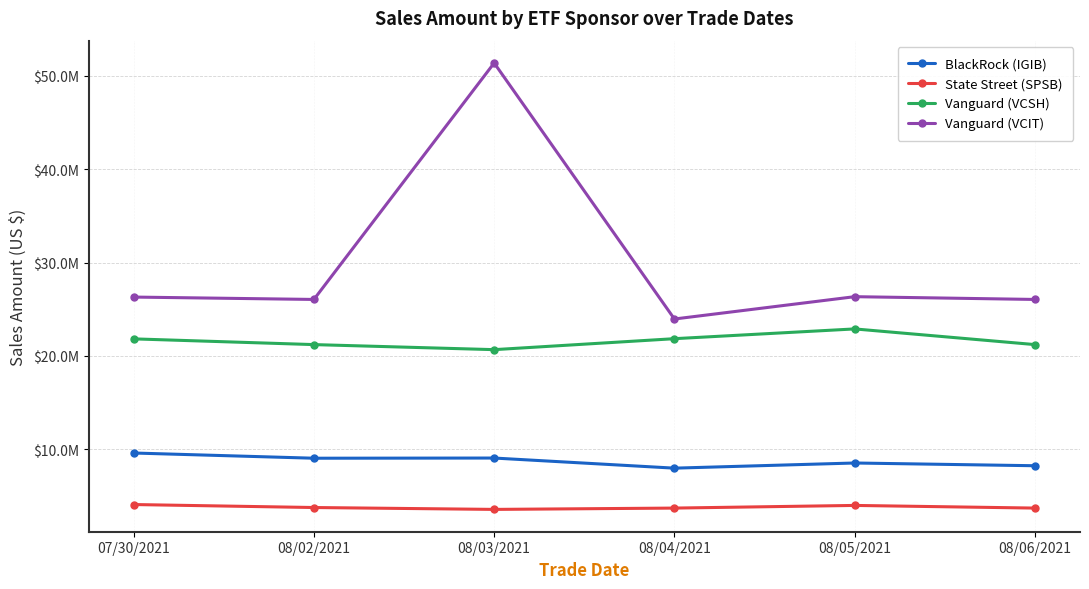

At which category is the sum across all series the highest?

08/03/2021